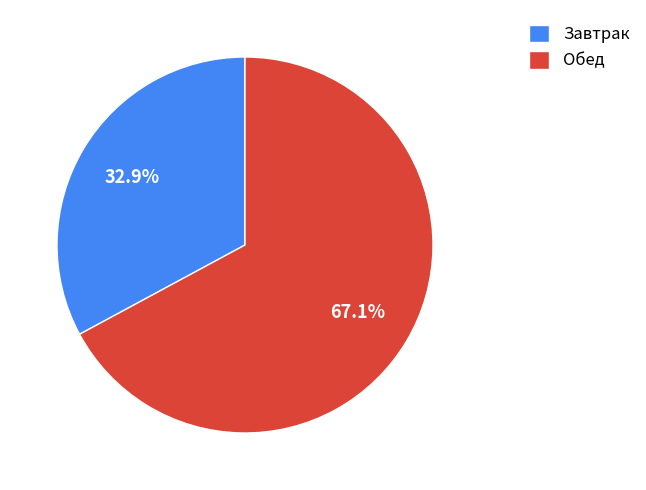

How many slices are in this pie chart?

2